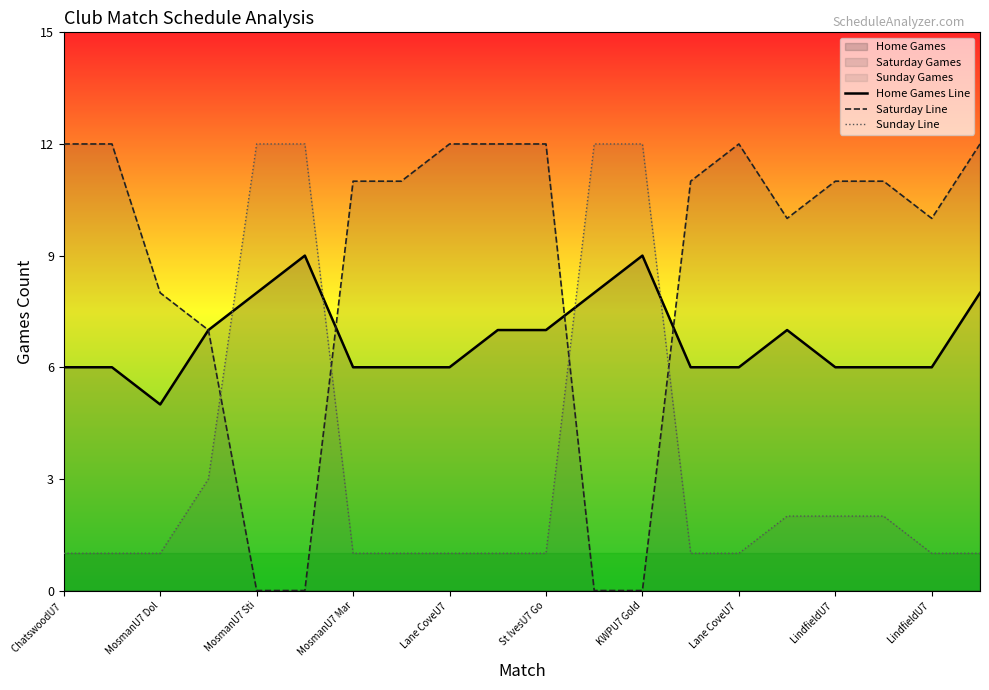

What are all the series names shown in the legend?

Home Games Line, Saturday Line, Sunday Line